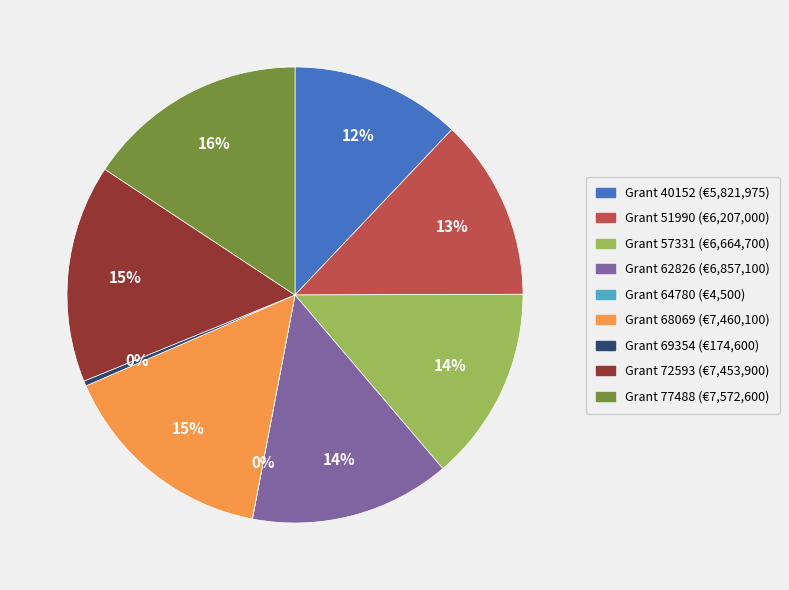

Is there a majority slice in this chart?

No